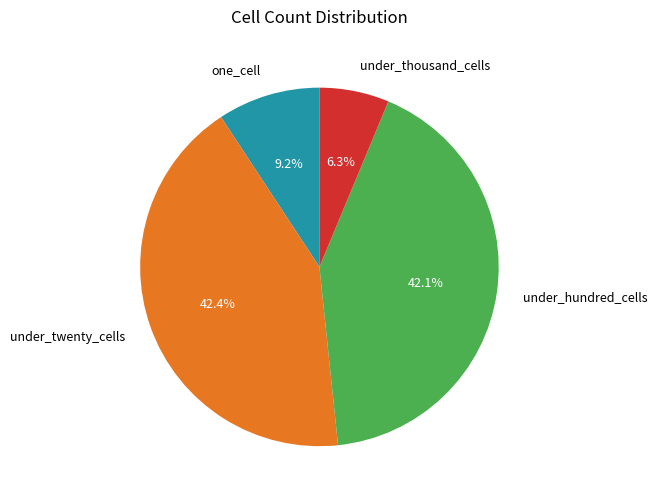

To the nearest percent, what percentage of the pie is one_cell?

9%